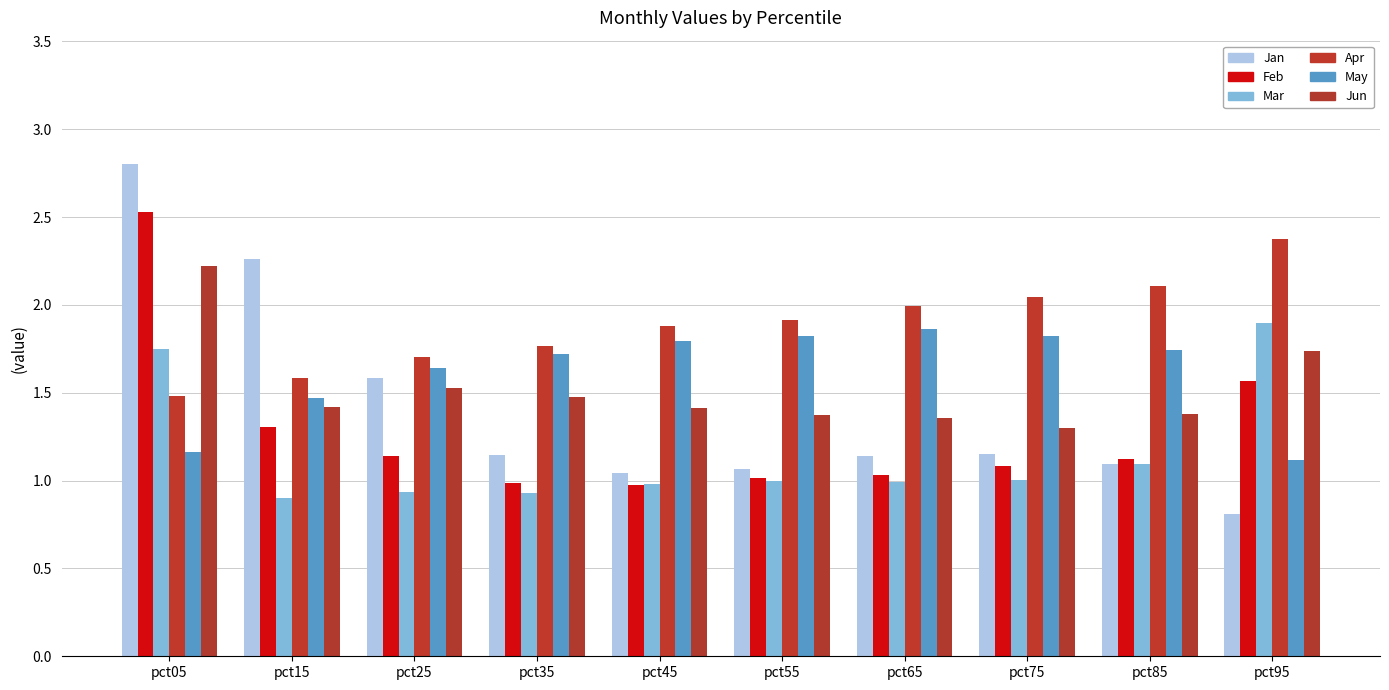

Which series has the largest range (max minus min)?

Jan